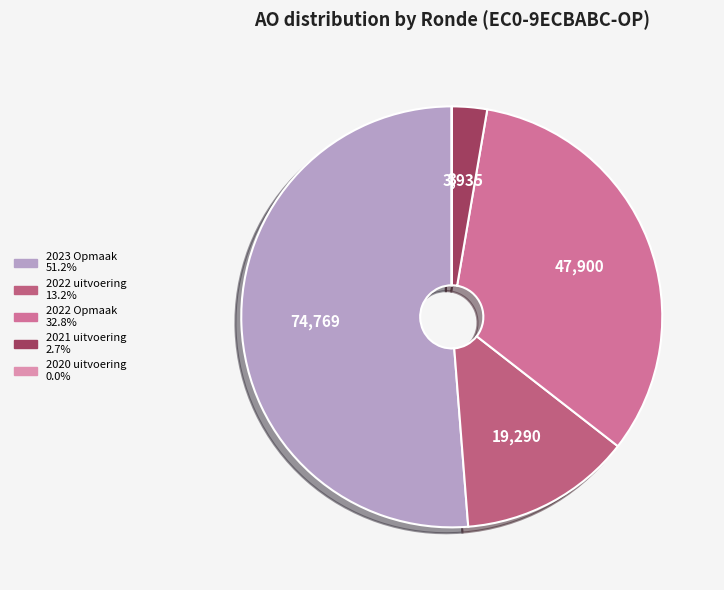

Is it true that 2023 Opmaak is 60% of the pie?

False